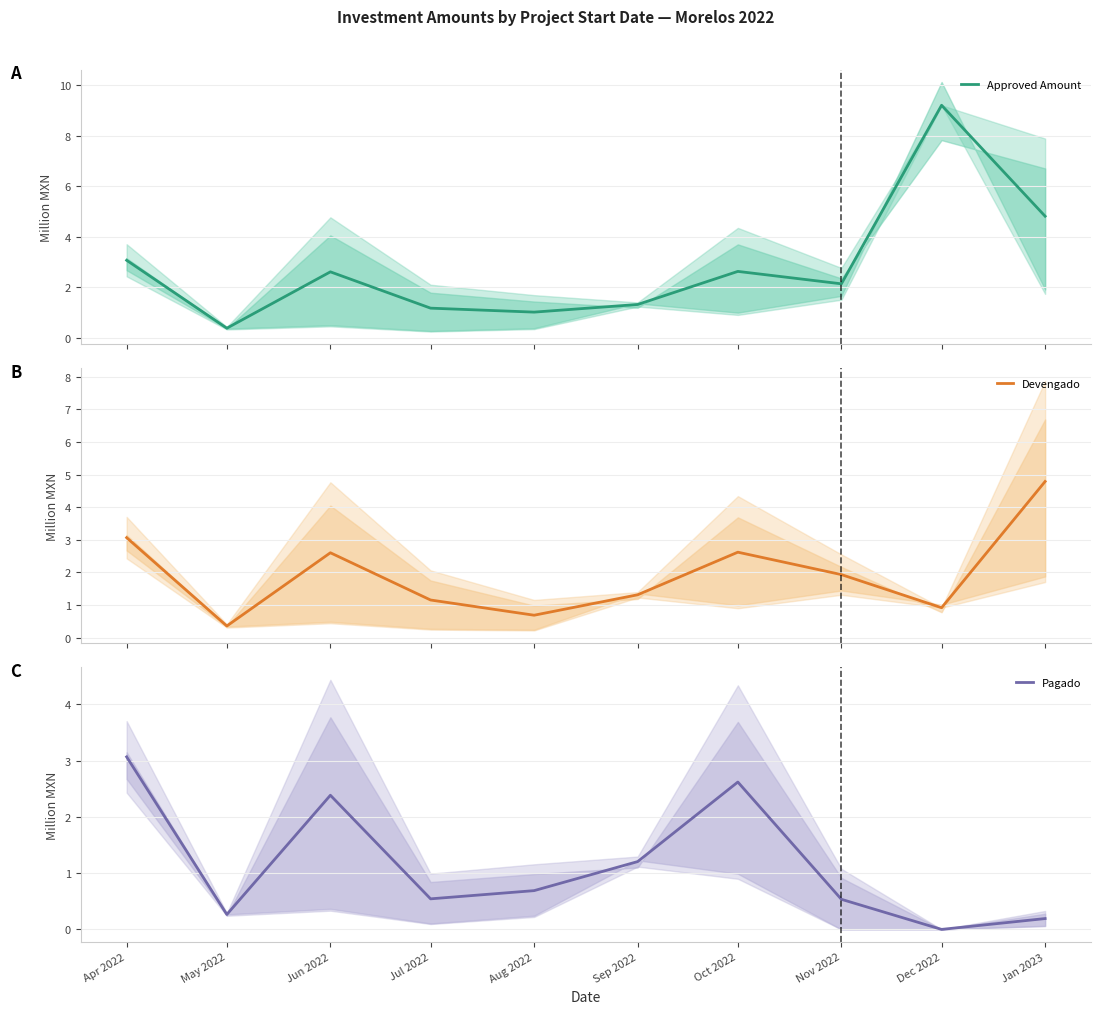

True or false: Pagado has a value of 0.2 at Jan 2023.

True